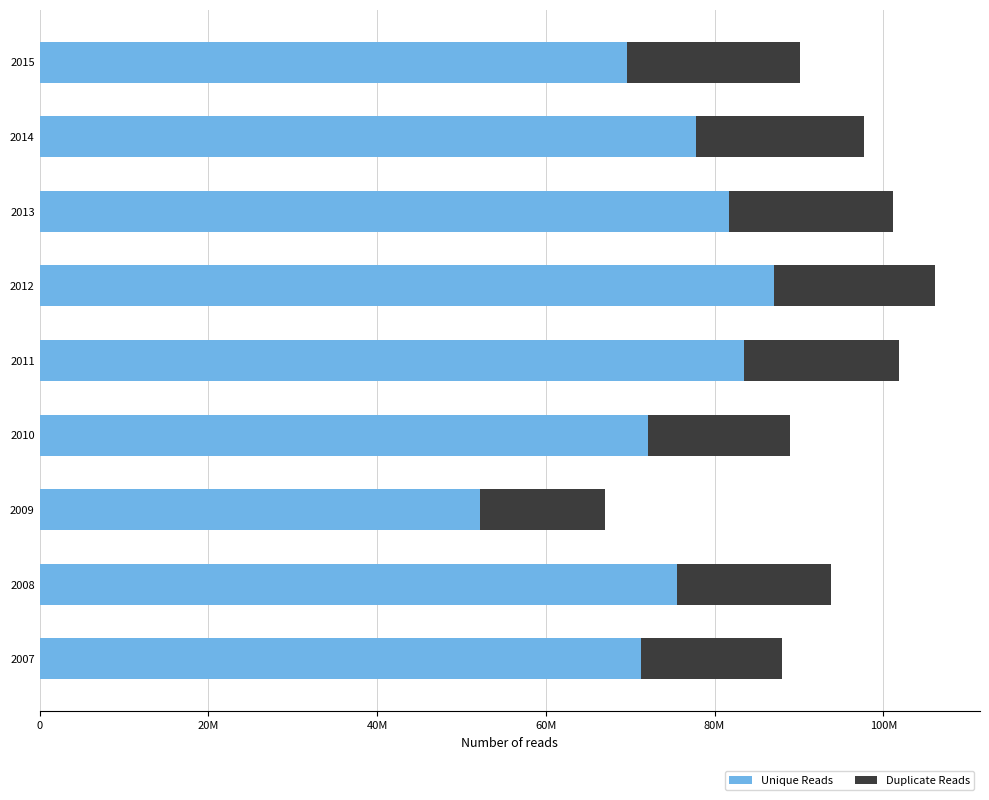

What are all the series names shown in the legend?

Unique Reads, Duplicate Reads